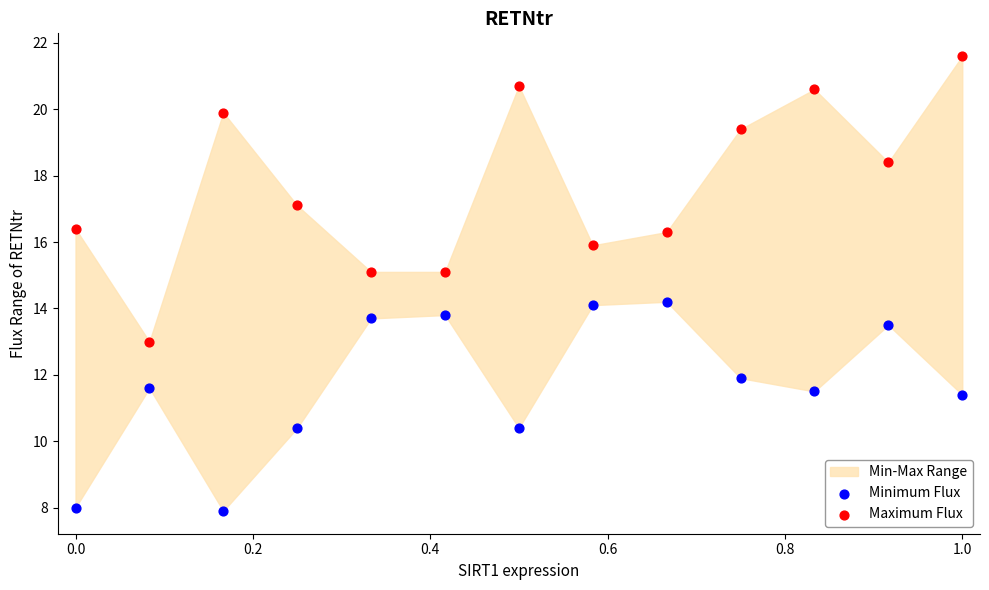

Across all data points, what is the range of X values (max minus min)?

1.0